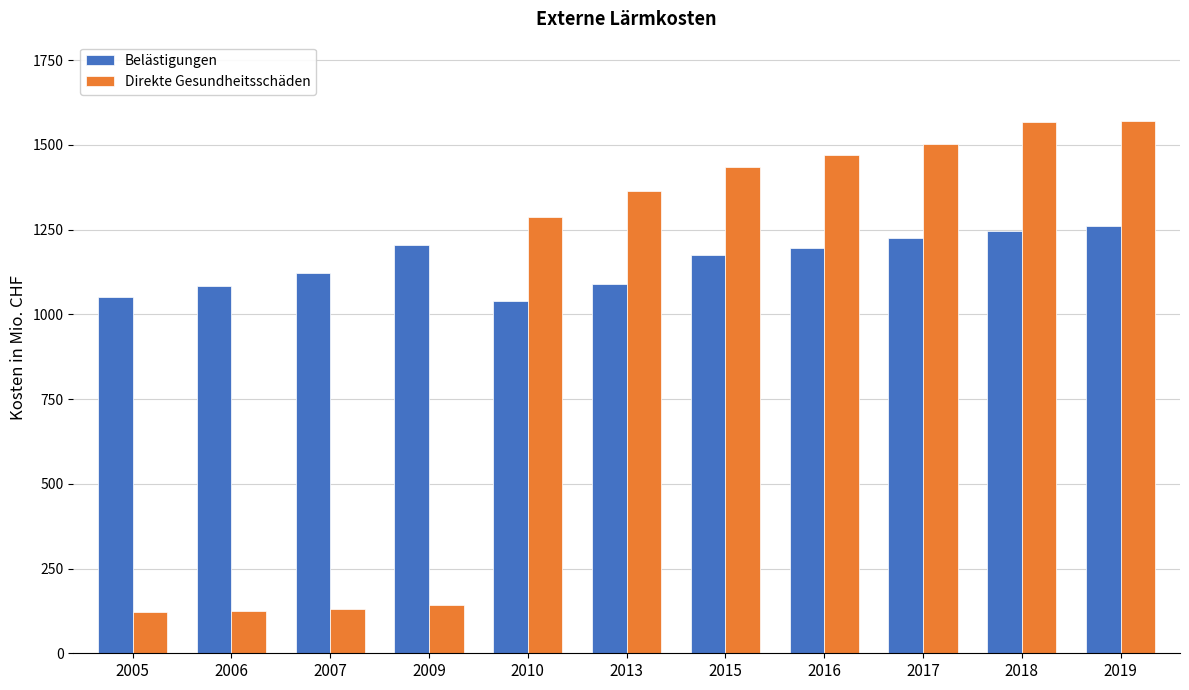

At 2005, list the series in order from largest to smallest.

Belästigungen, Direkte Gesundheitsschäden